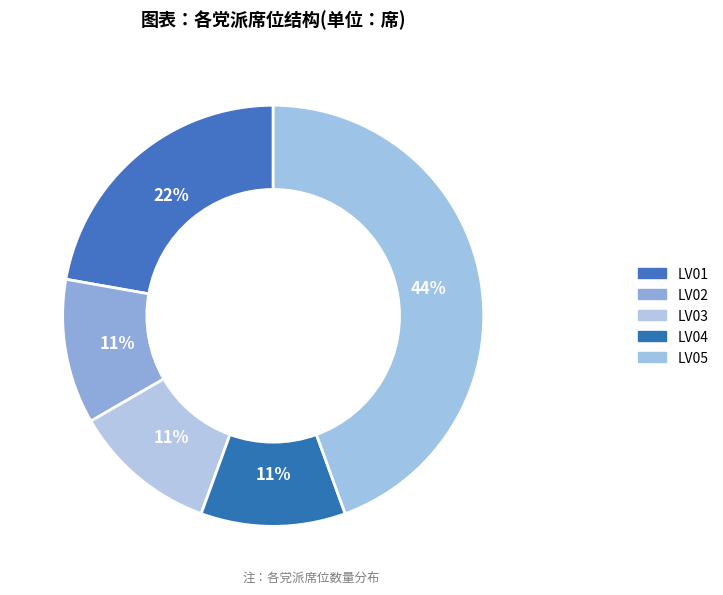

True or false: LV05 accounts for 44% of the total.

True